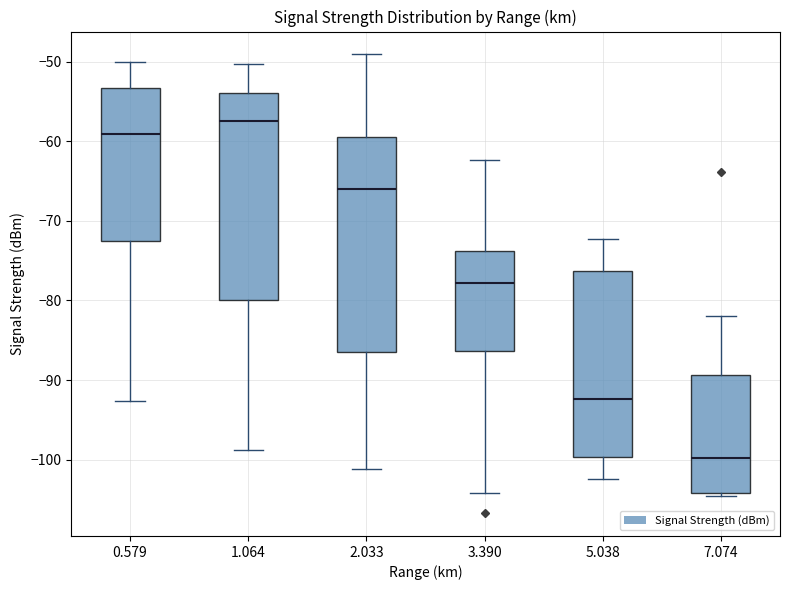

Where does the median line of the box at x = 1.064 sit on the y-axis? The values are not printed on the chart, so give them approximately, as read against the axis.

-57